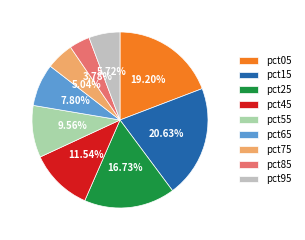

What percentage is the pct45 slice, to the nearest percent?

12%